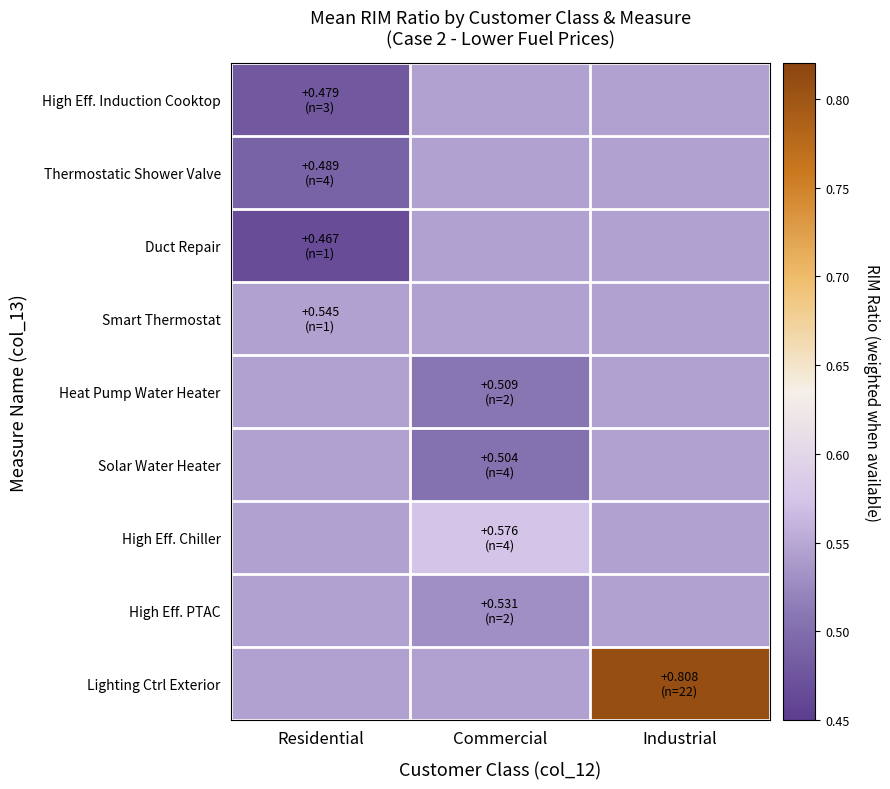

Between Commercial and Residential, which is larger?

Commercial